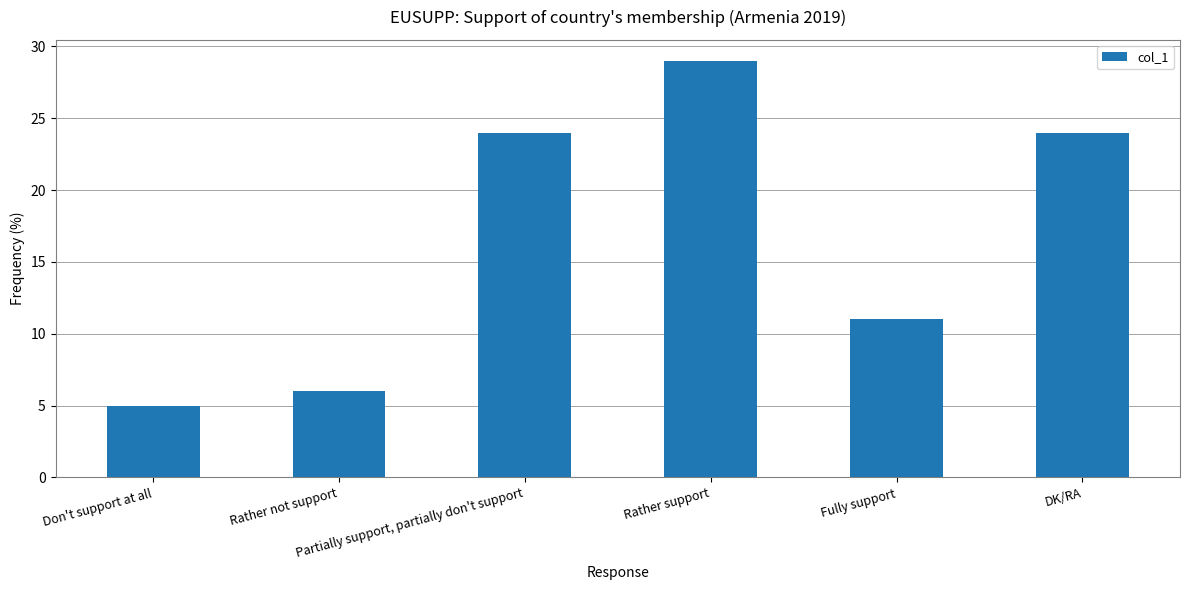

What is the difference between the maximum and minimum values?

24